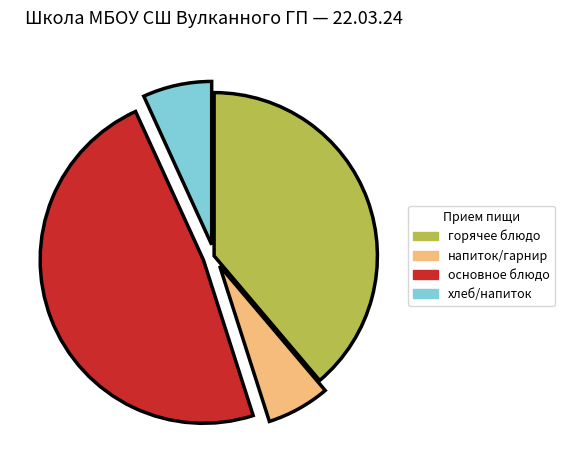

Which category has the biggest portion of the pie?

основное блюдо